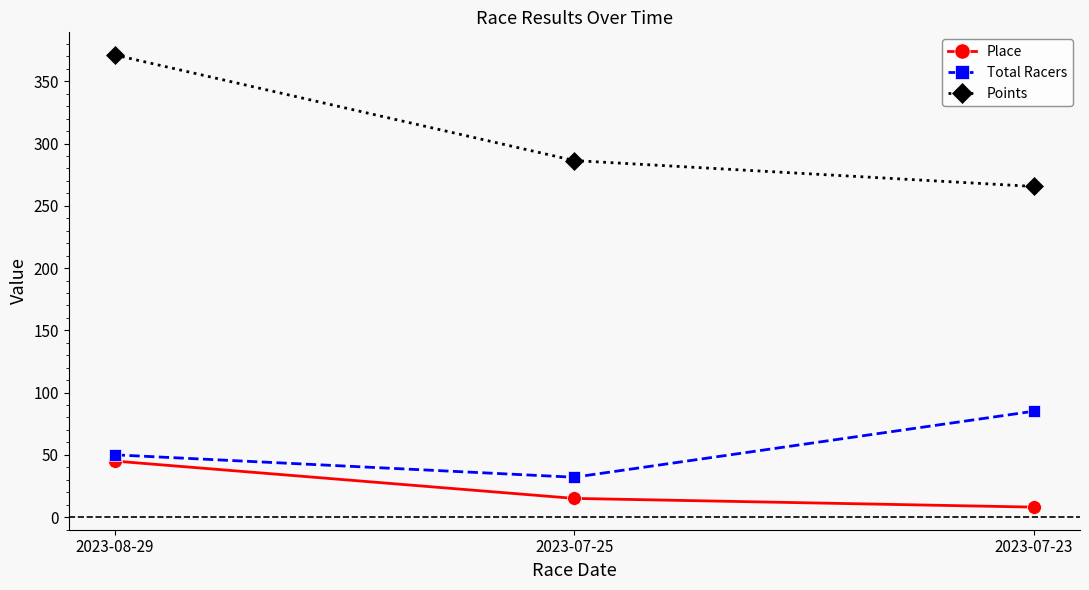

The Total Racers series shows 15.4 at 2023-07-25. True or false?

False